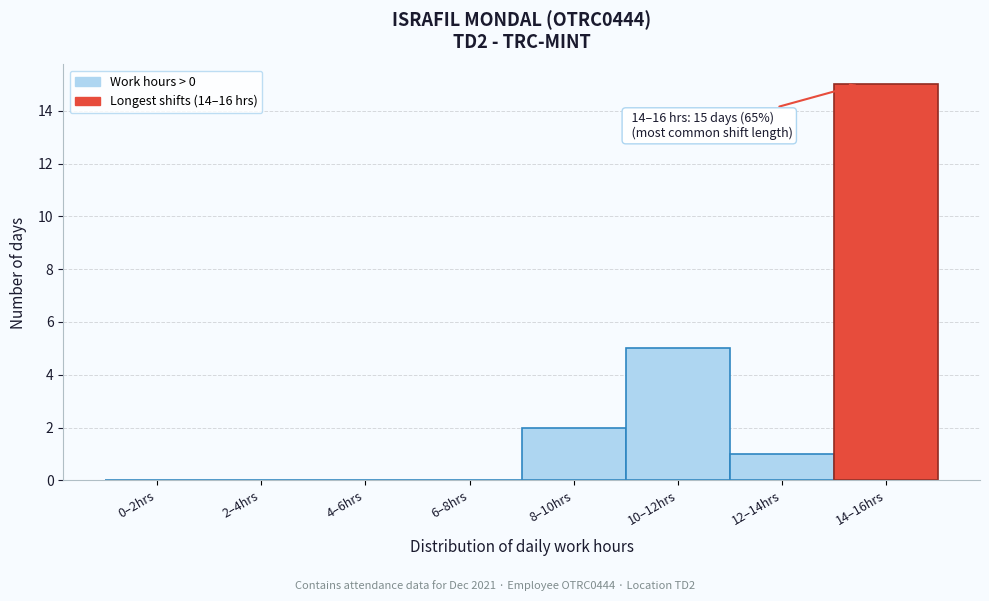

Reading left to right, list all the values displayed in this chart.

0–2hrs=0	2–4hrs=0	4–6hrs=0	6–8hrs=0	8–10hrs=2	10–12hrs=5	12–14hrs=1	14–16hrs=15